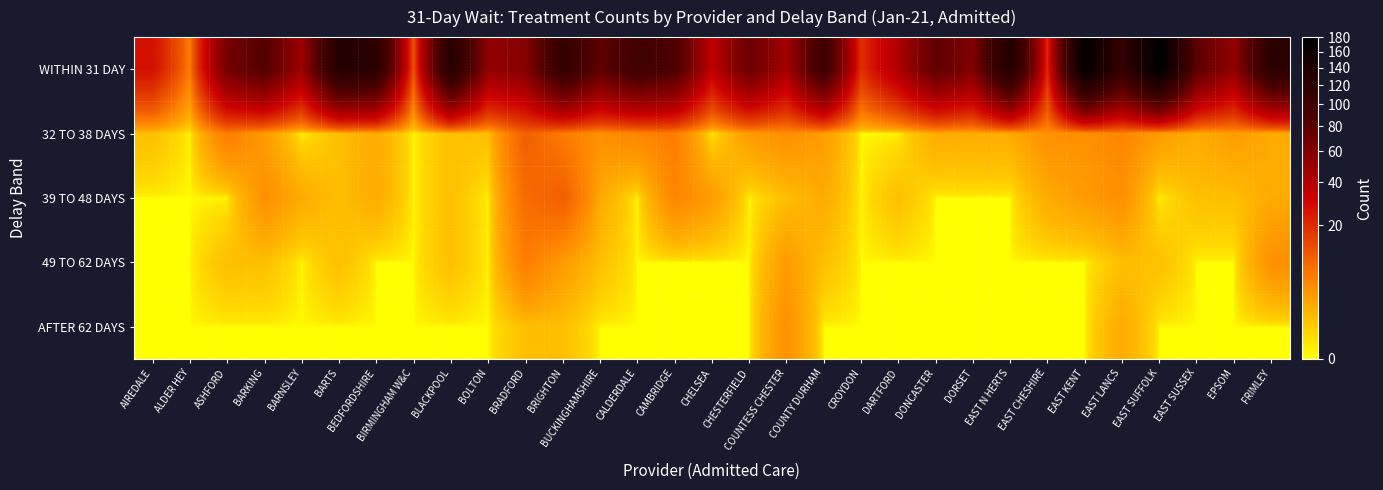

Which has a higher value, BOLTON or CALDERDALE?

CALDERDALE